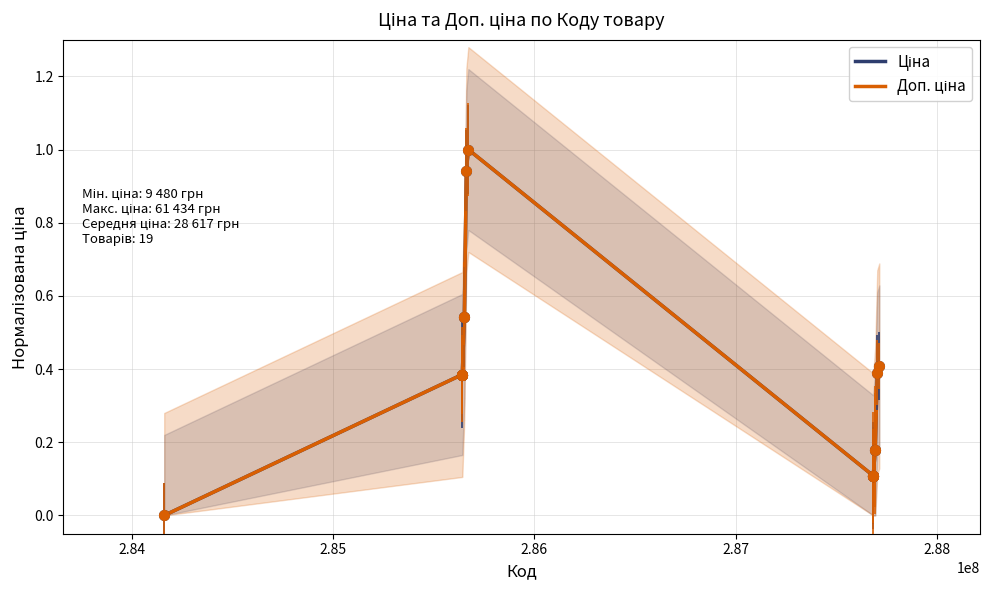

How many values in Доп. ціна are above zero?

18